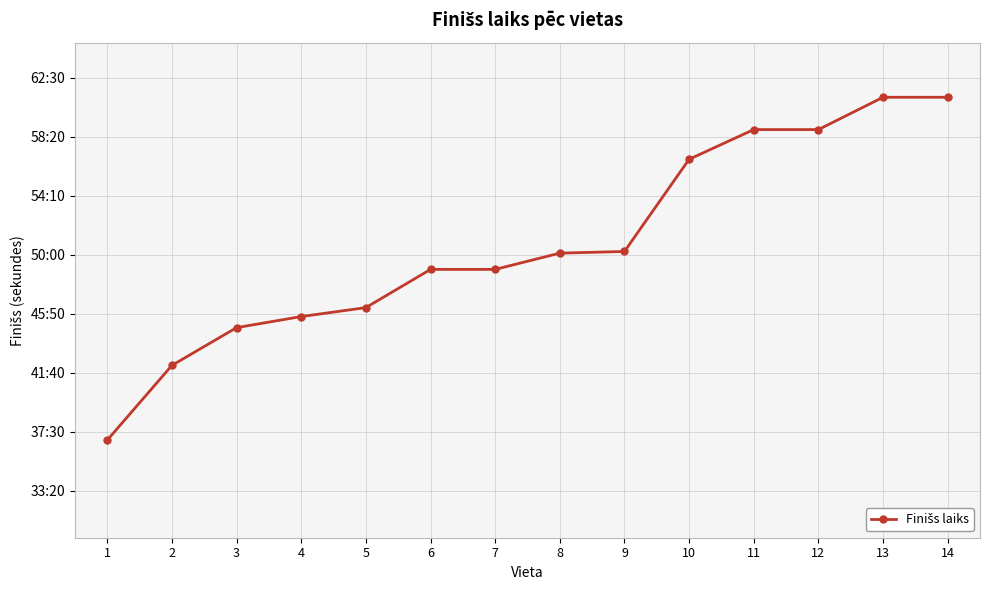

What is the difference between the values at 5 and 12?

755